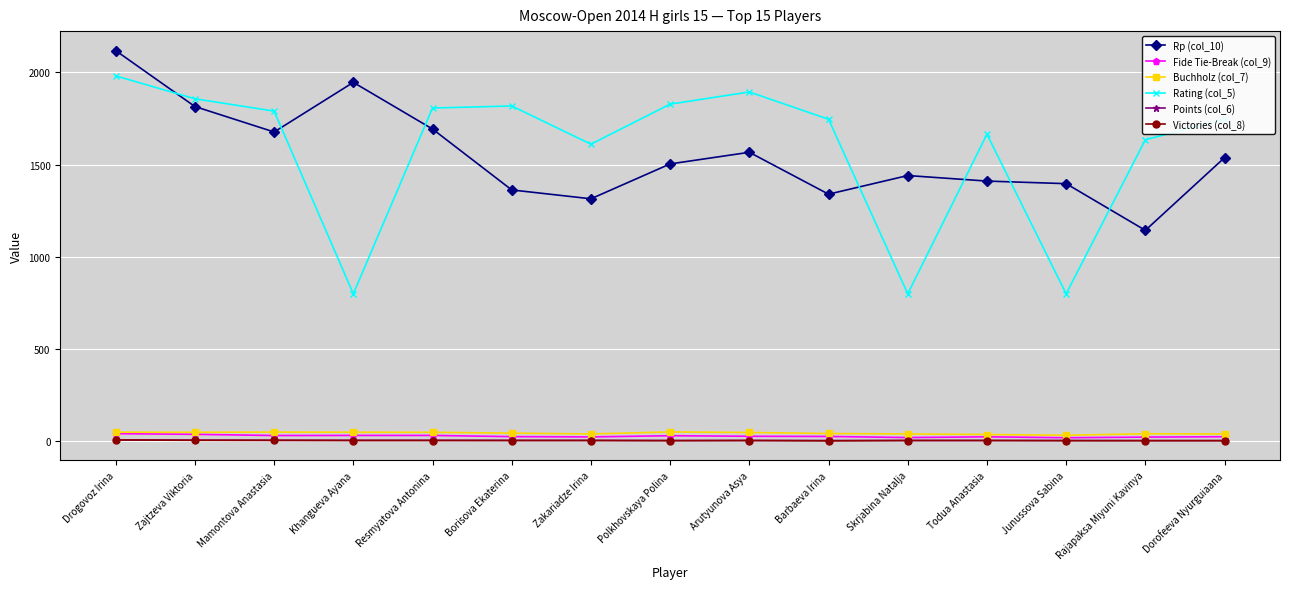

At how many categories does at least one series exceed 1243?

15